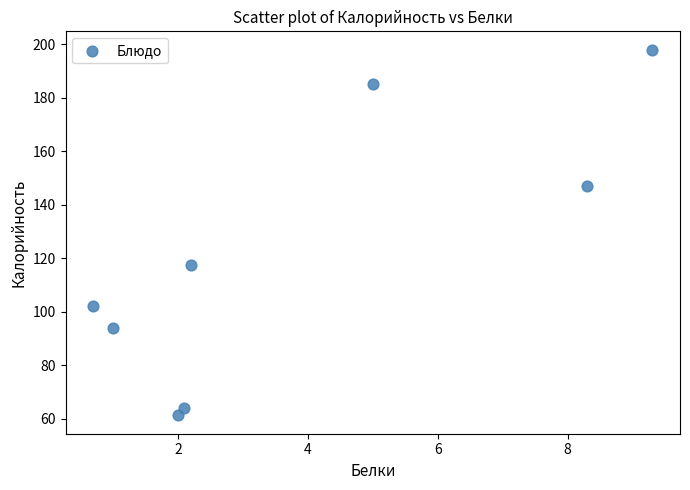

What is the range of Y values (max minus min)?

136.7